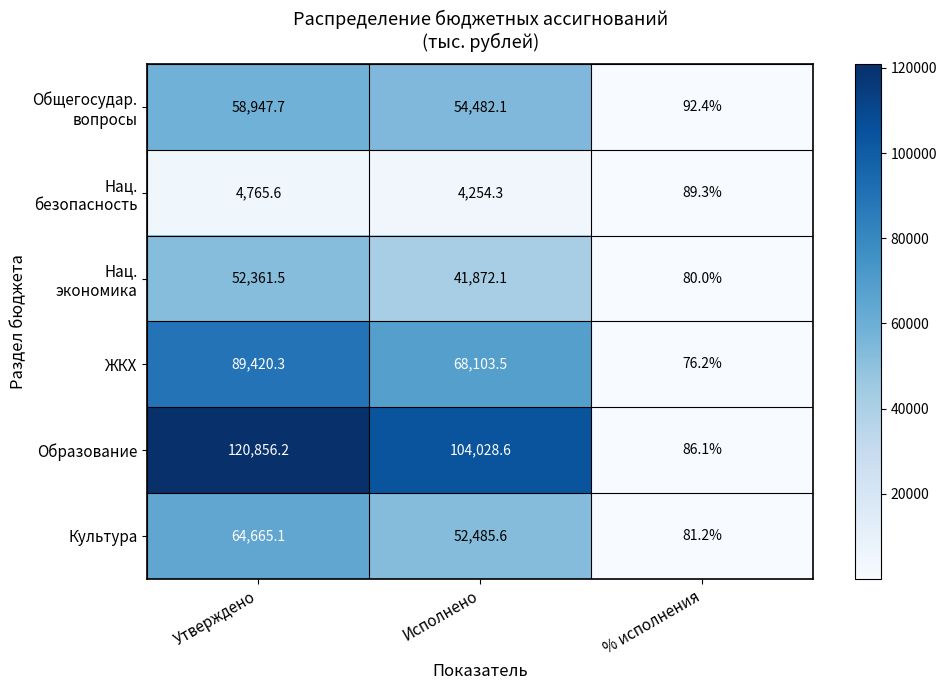

At which category is the sum across all series the highest?

Утверждено